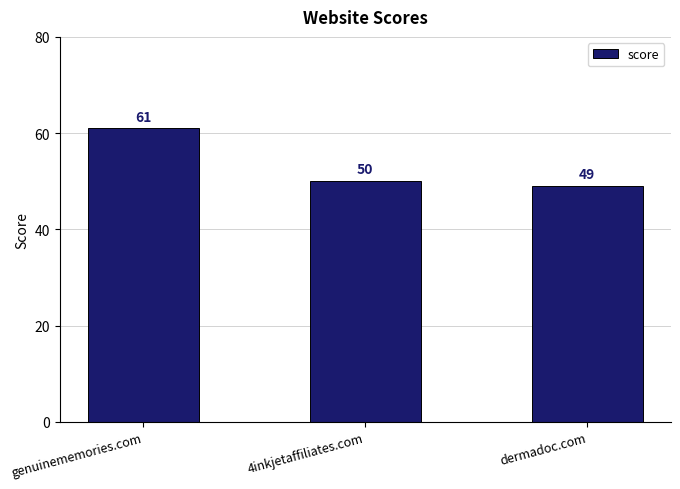

List the labels in order of value, smallest first.

dermadoc.com, 4inkjetaffiliates.com, genuinememories.com